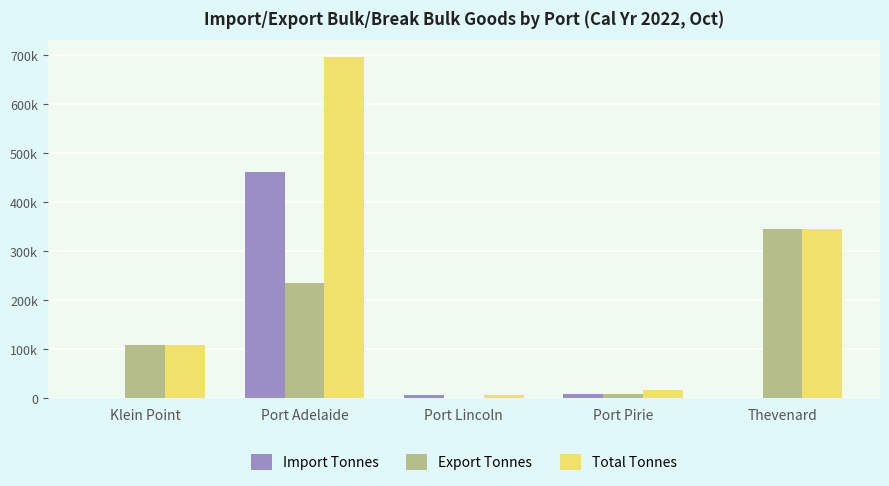

What are all the series names shown in the legend?

Import Tonnes, Export Tonnes, Total Tonnes